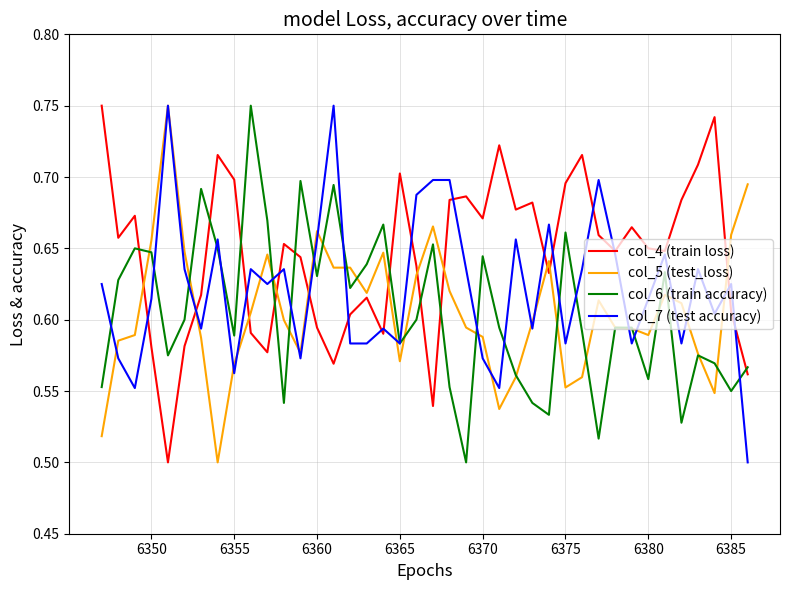

Which series has the largest total across all categories?

col_4 (train loss)